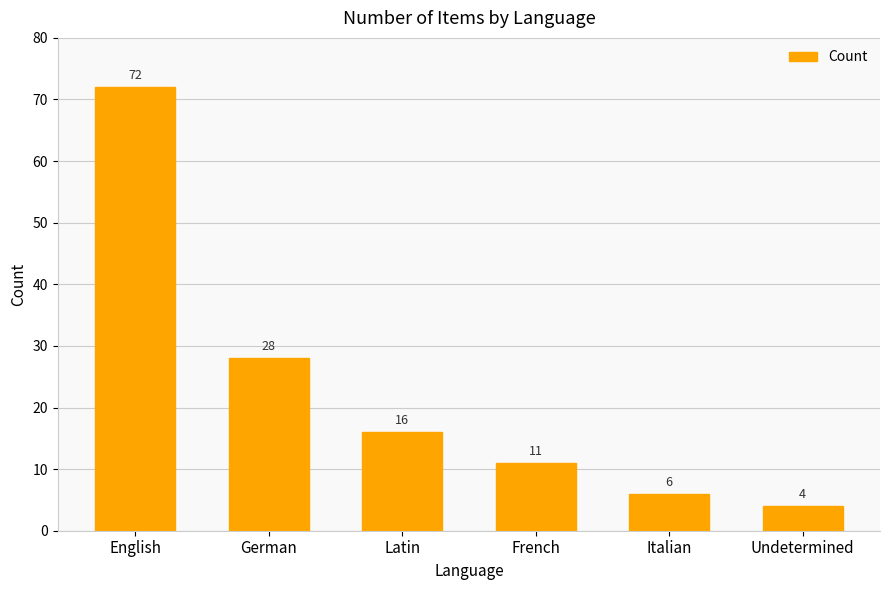

What is the change in value from German to Italian?

-22